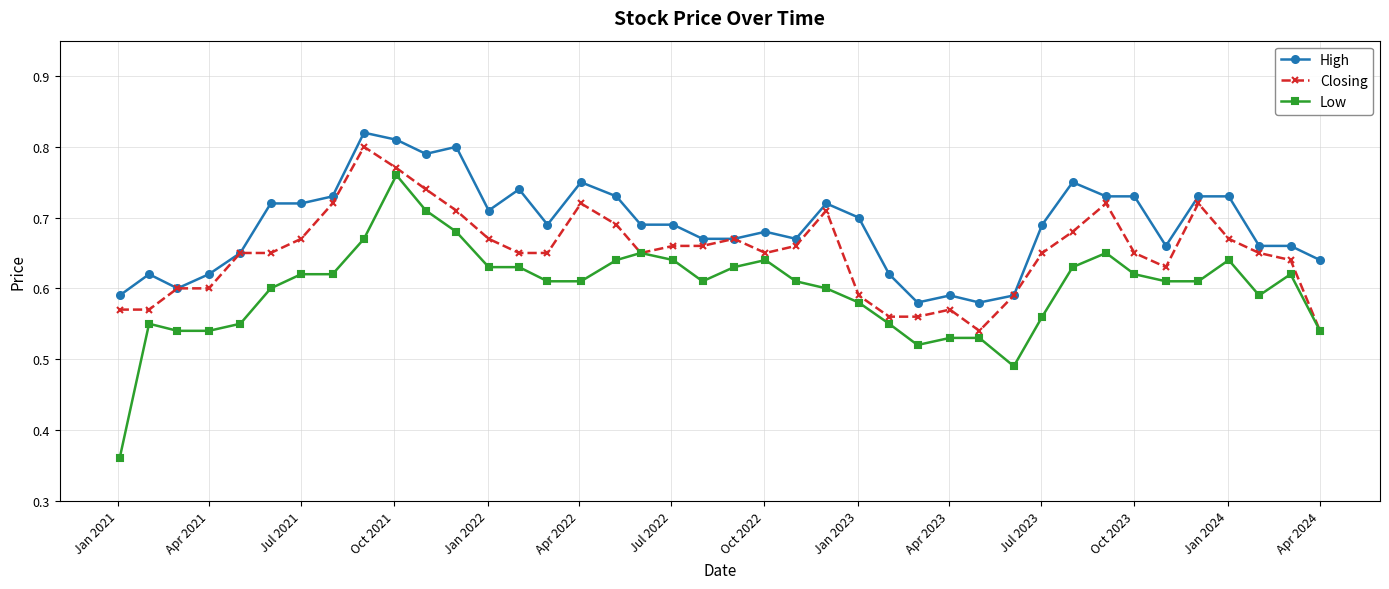

List the series in order of their overall mean, highest first.

High, Closing, Low